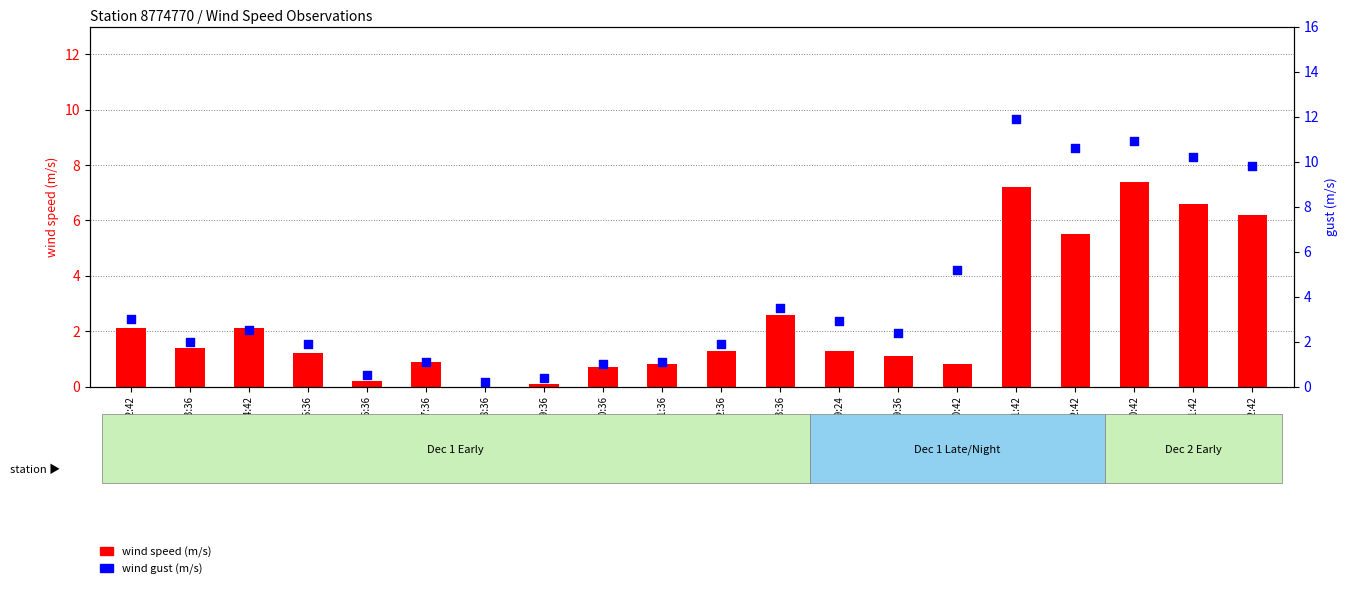

Which series has the widest spread of Y values?

wind gust